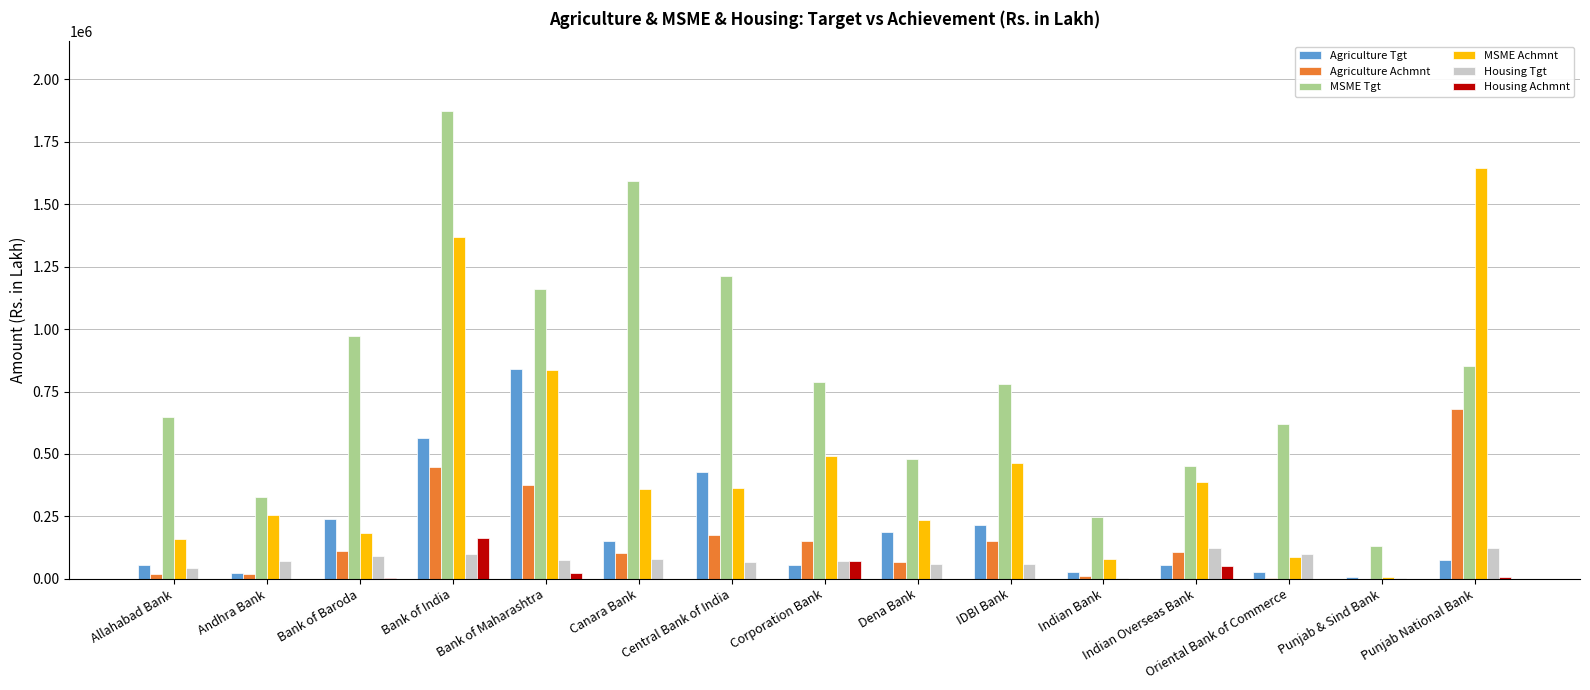

Between Bank of India and Central Bank of India, which series saw the biggest shift?

MSME Achmnt